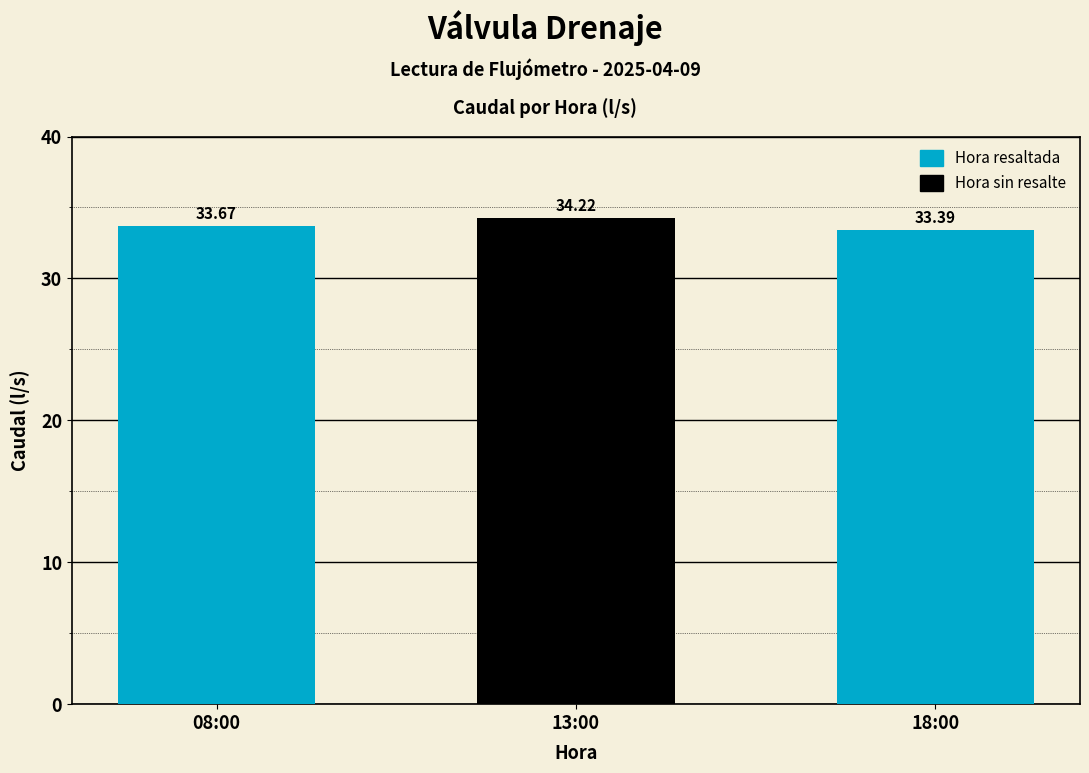

Rank the categories by value from lowest to highest.

18:00, 08:00, 13:00